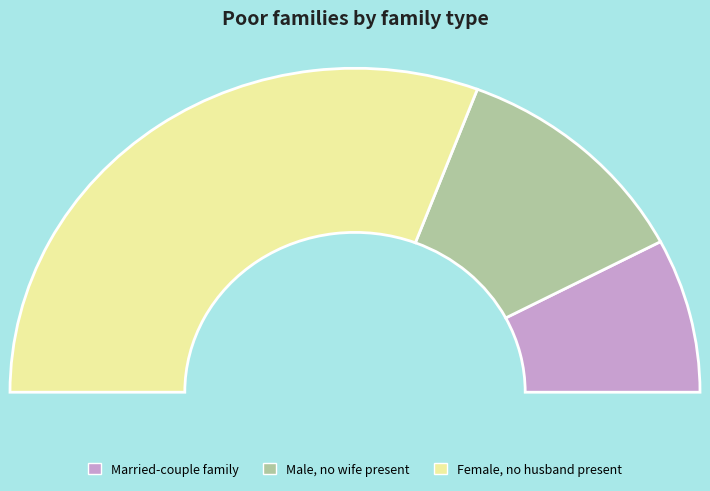

Count the number of slices in the pie.

7